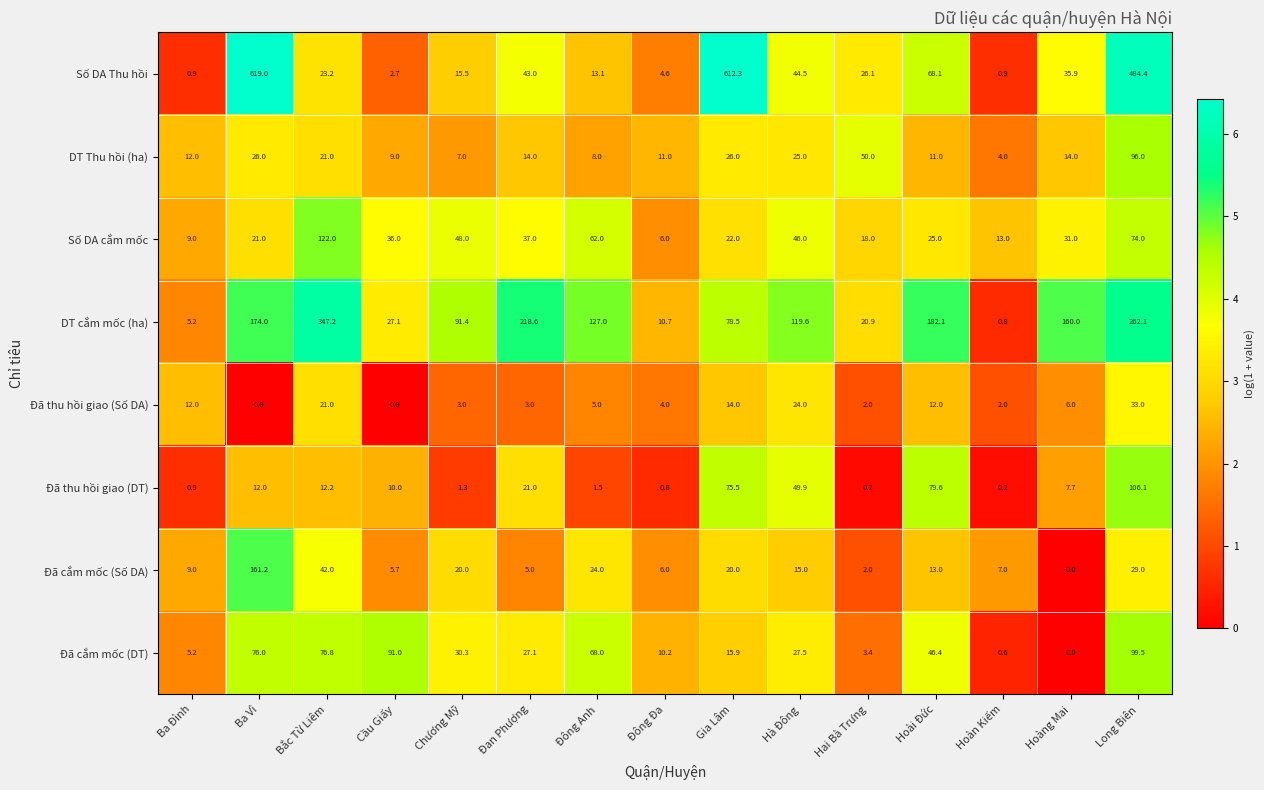

What is the sum of all Đã cắm mốc (DT) values?

577.9